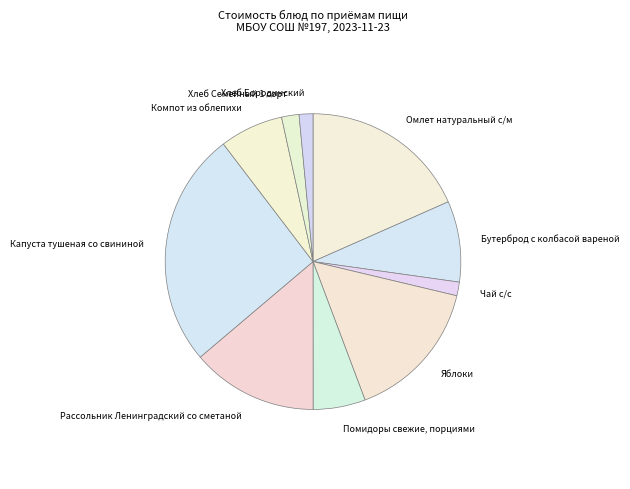

Does any single category account for the majority?

No